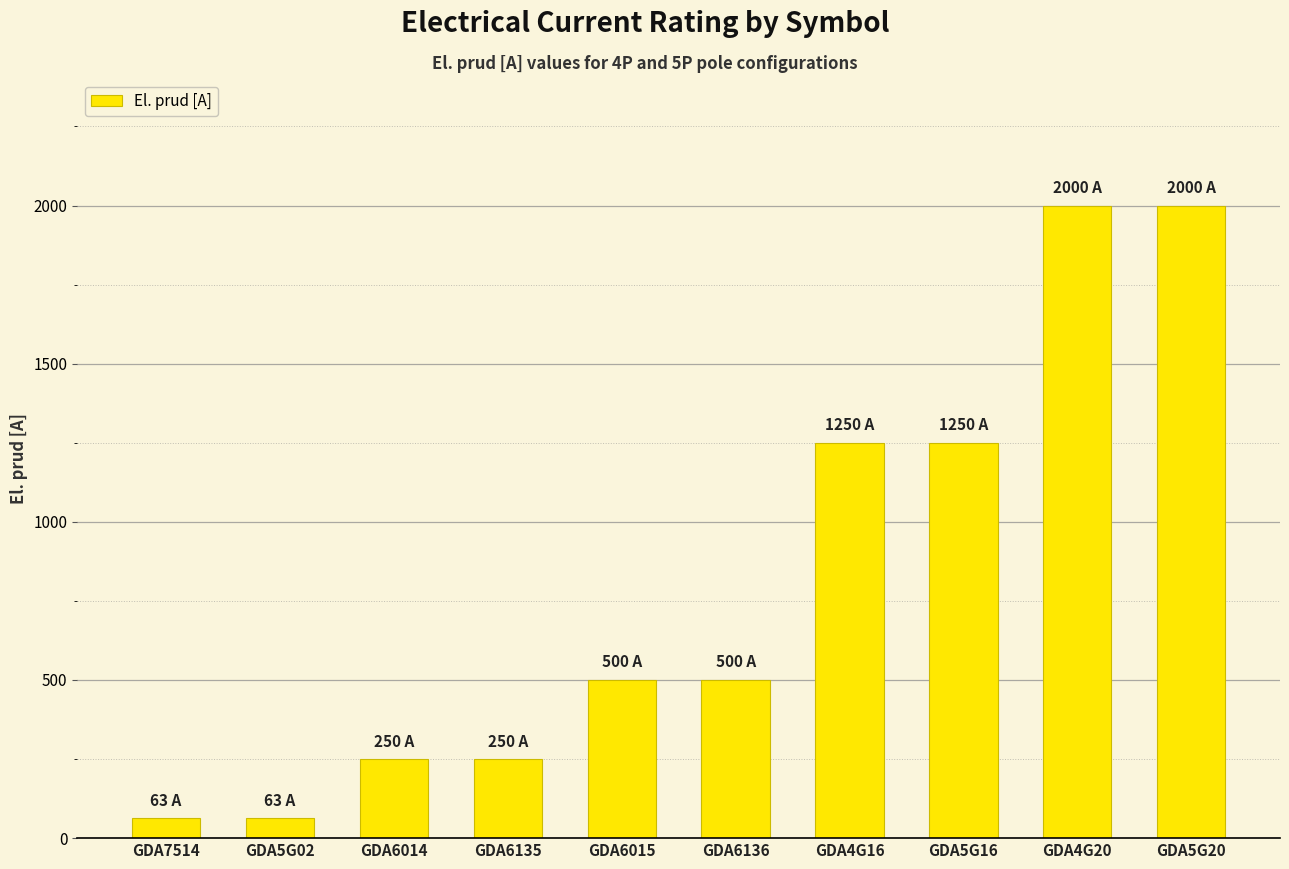

What is the label of the 6th bar from the right?

GDA6015